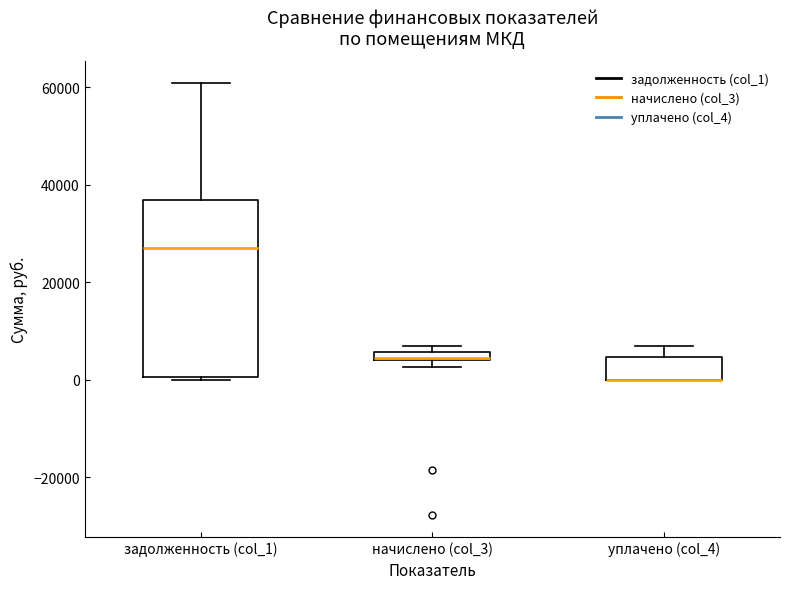

Where is the lower edge of the box for начислено (col_3) on the y-axis? The values are not printed on the chart, so give them approximately, as read against the axis.

4000